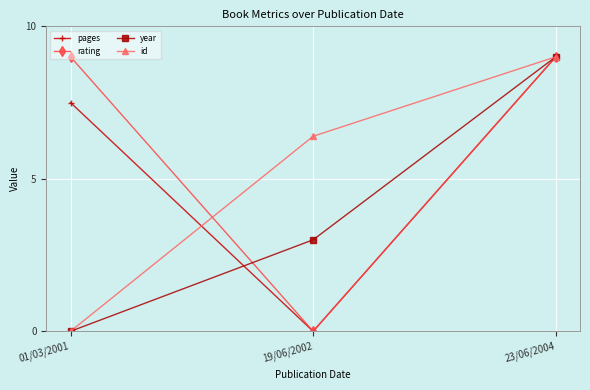

What is the greatest value displayed?

9.0